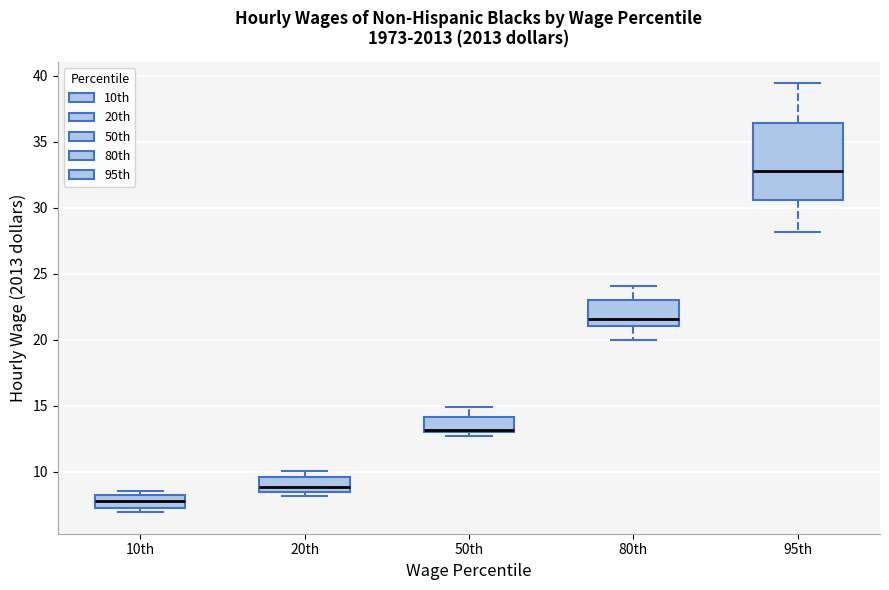

Reading left to right, transcribe this box plot: for each box, give where its median line is, the range the box spans, and where its two whiskers end, as read against the y-axis. The values are not printed on the chart, so give them approximately, as read against the axis.

10th: median 8.0 (inside the box), box 7.5 to 8.0, whiskers 7.0 to 8.5
20th: median 9.0, box 8.5 to 9.5, whiskers 8.0 to 10.0
50th: median 13.0 (just above the box's lower edge), box 13.0 to 14.0, whiskers 12.5 to 15.0
80th: median 21.5, box 21.0 to 23.0, whiskers 20.0 to 24.0
95th: median 33.0, box 30.5 to 36.5, whiskers 28.0 to 39.5